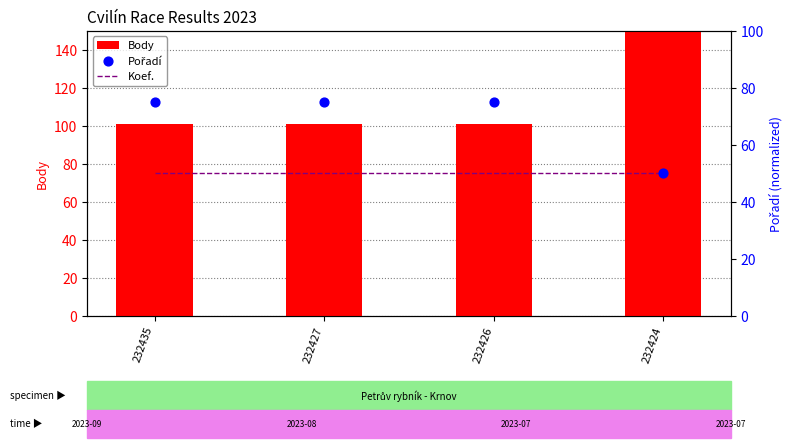

At which category is the sum across all series the highest?

232424